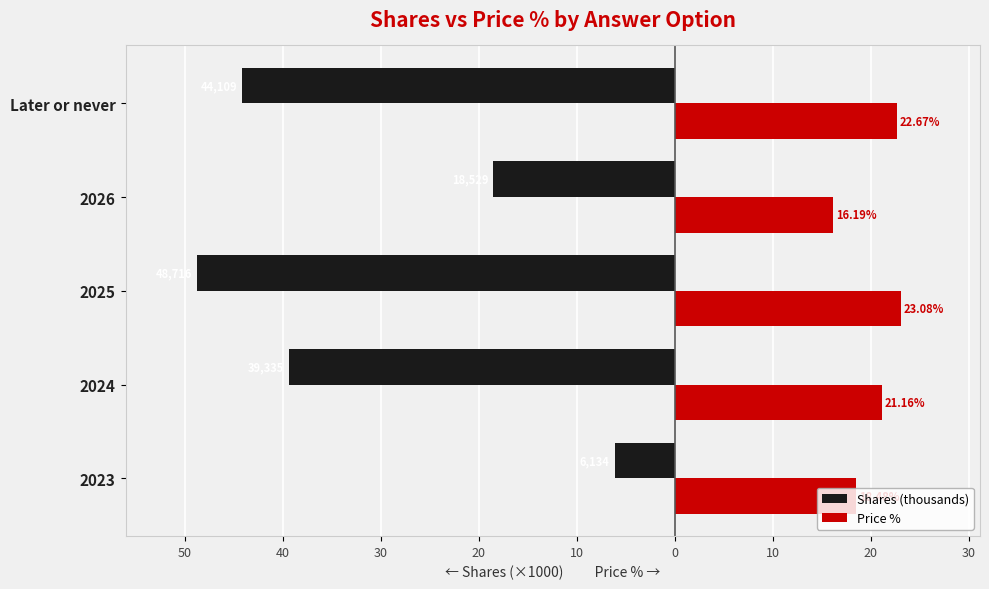

What is the value of the Price % bar at the 1st from the left?

18.5